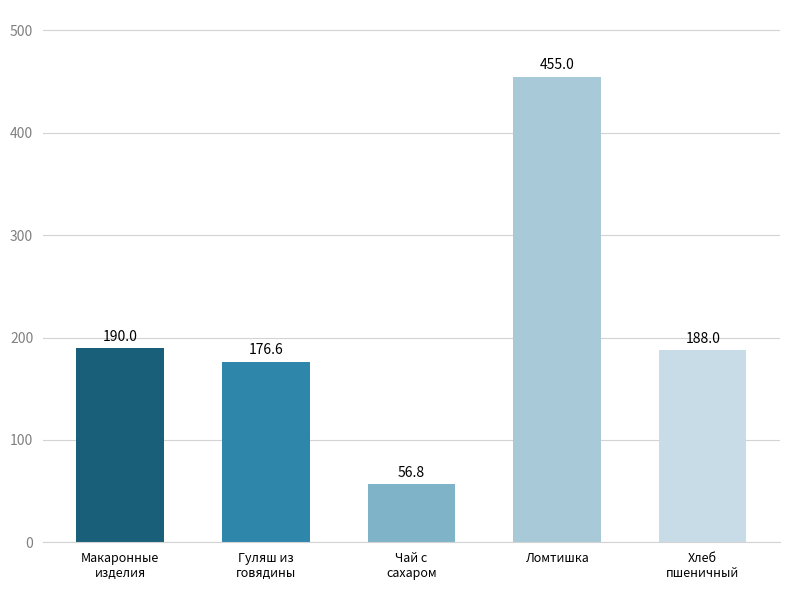

Count the number of data series in this chart.

1